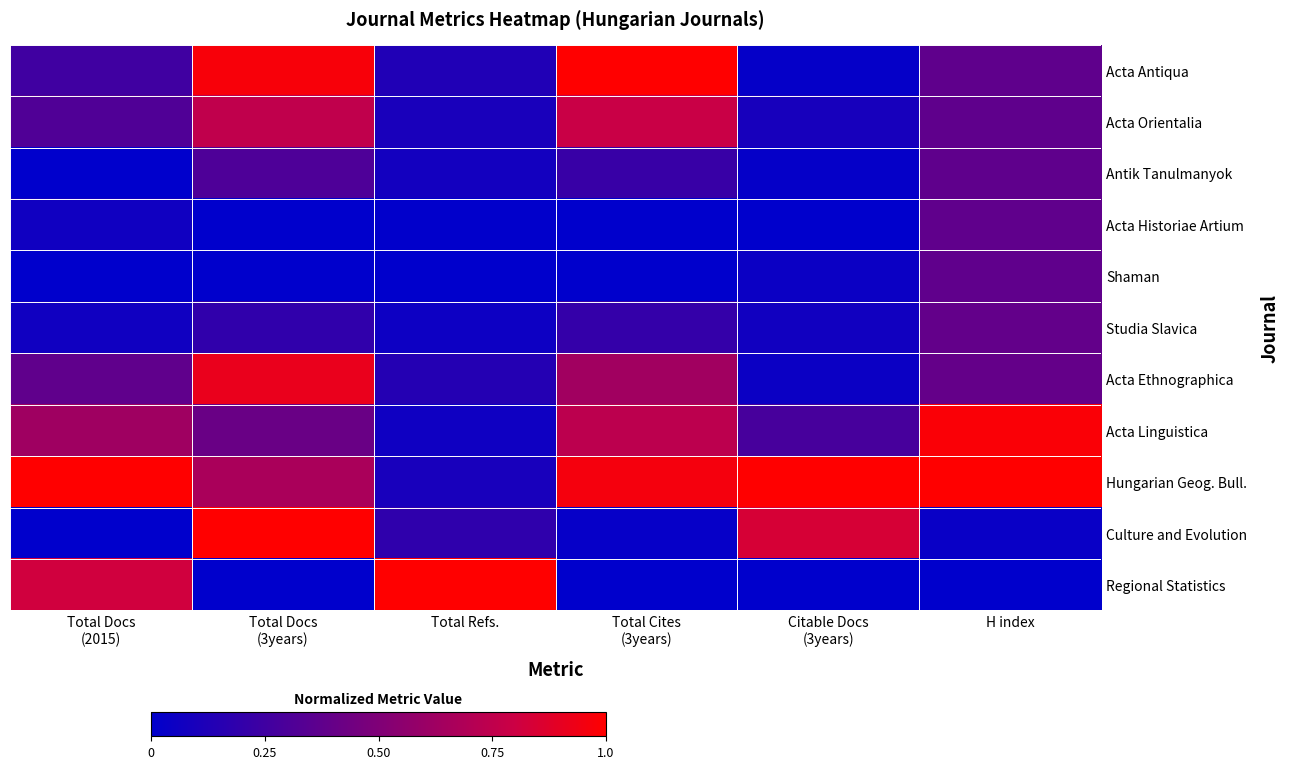

What is the spread (max minus min) of values at Total Cites
(3years)?

1.0